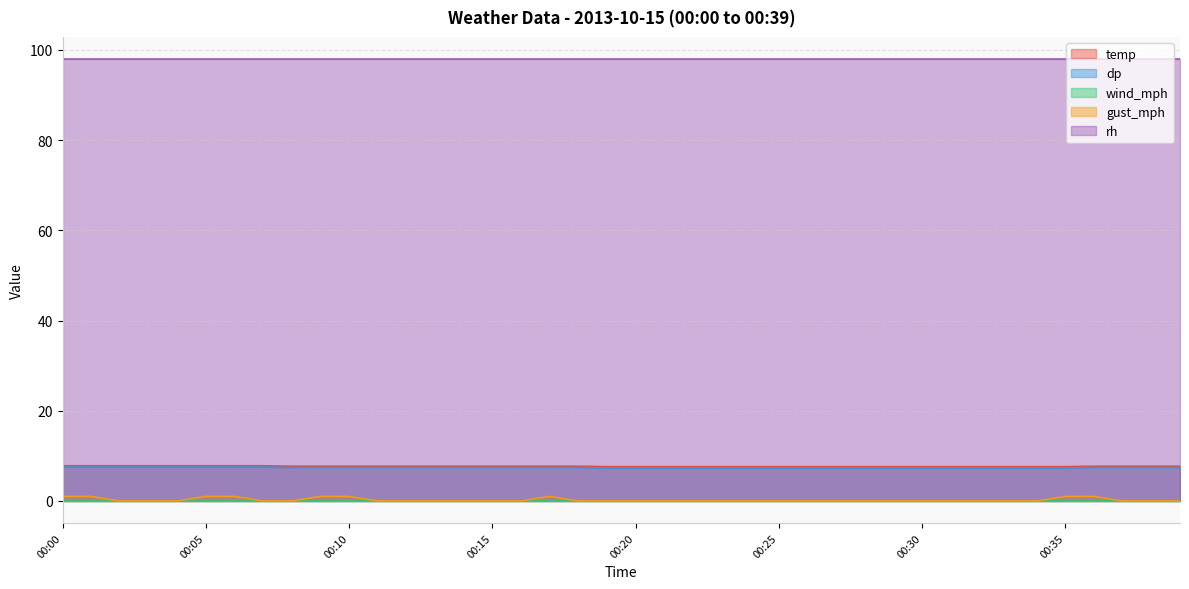

Is it true that temp equals 13.2 at 00:35?

False